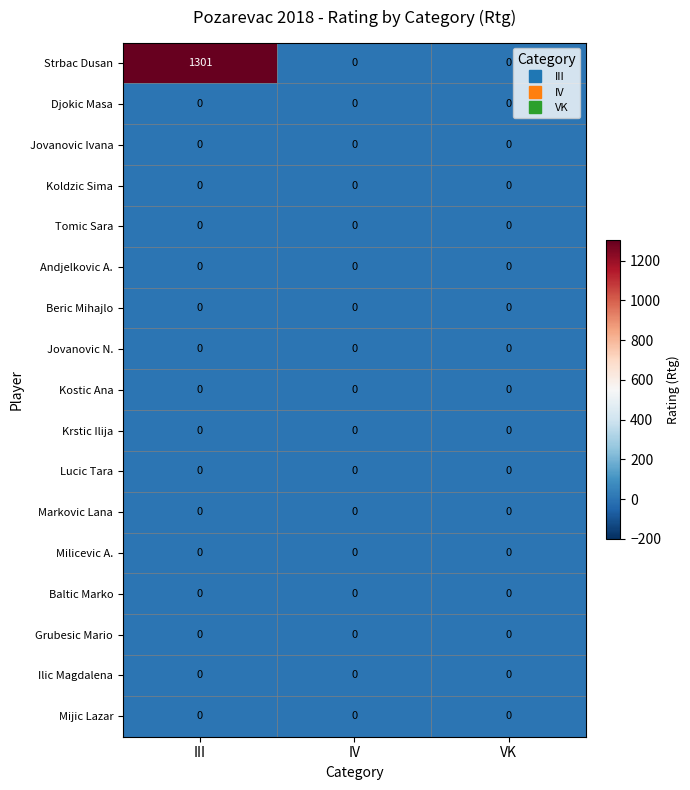

What is the spread (max minus min) of values at III?

1301